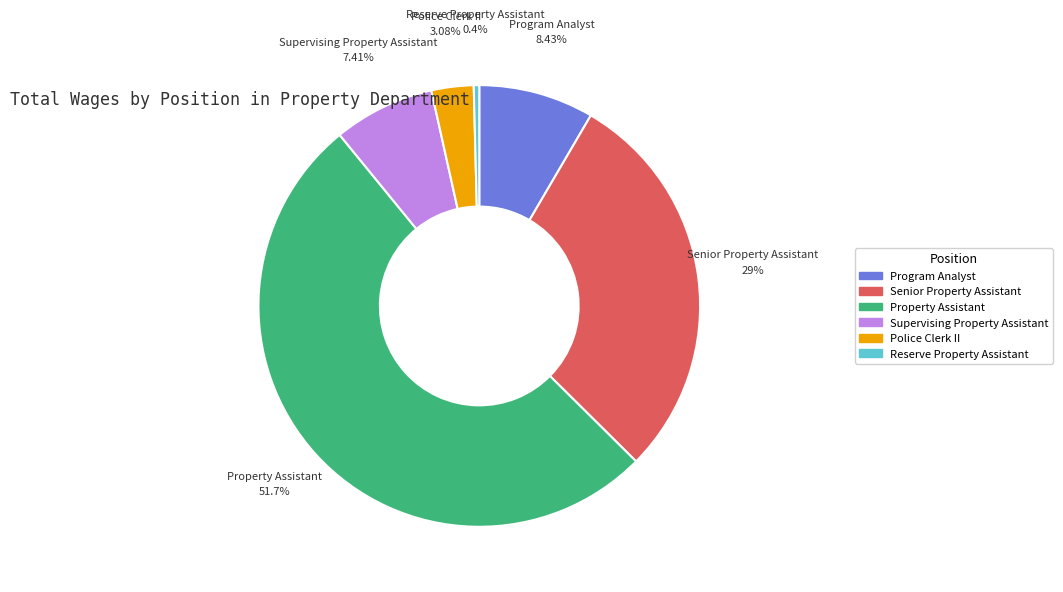

Combined, what portion of the pie is Reserve Property Assistant and Supervising Property Assistant?

7.8%